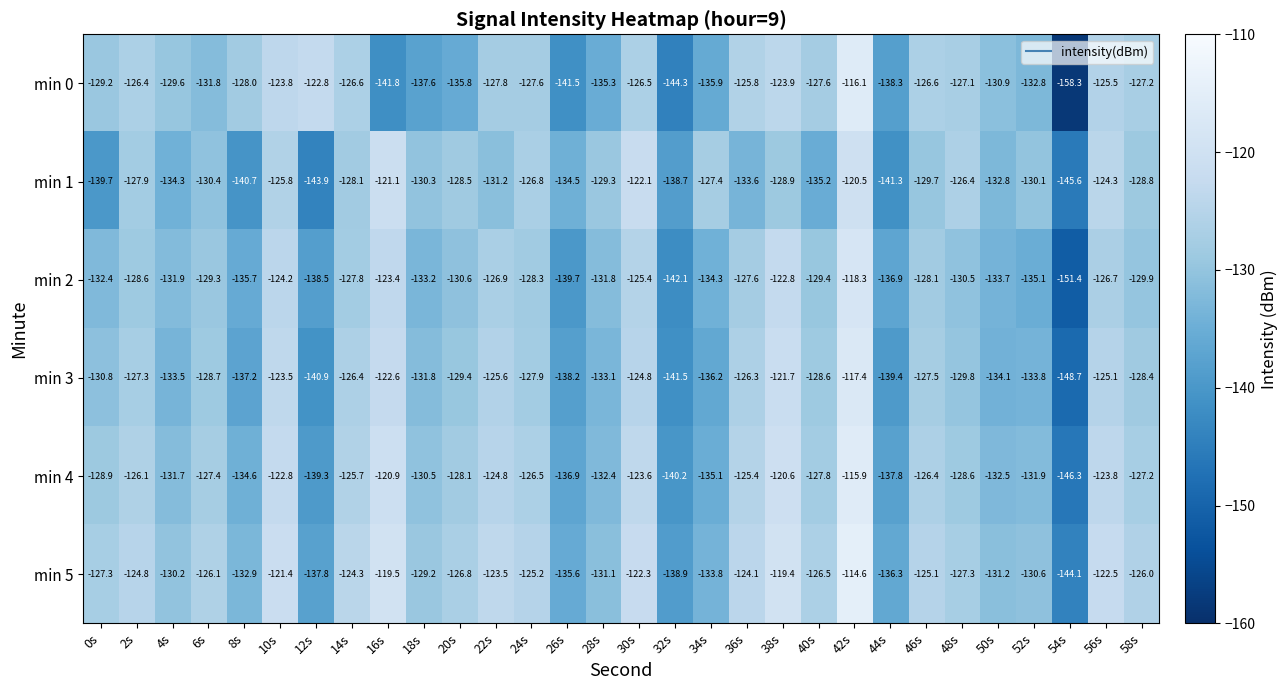

What is the total value across all series at 38s?

-737.3